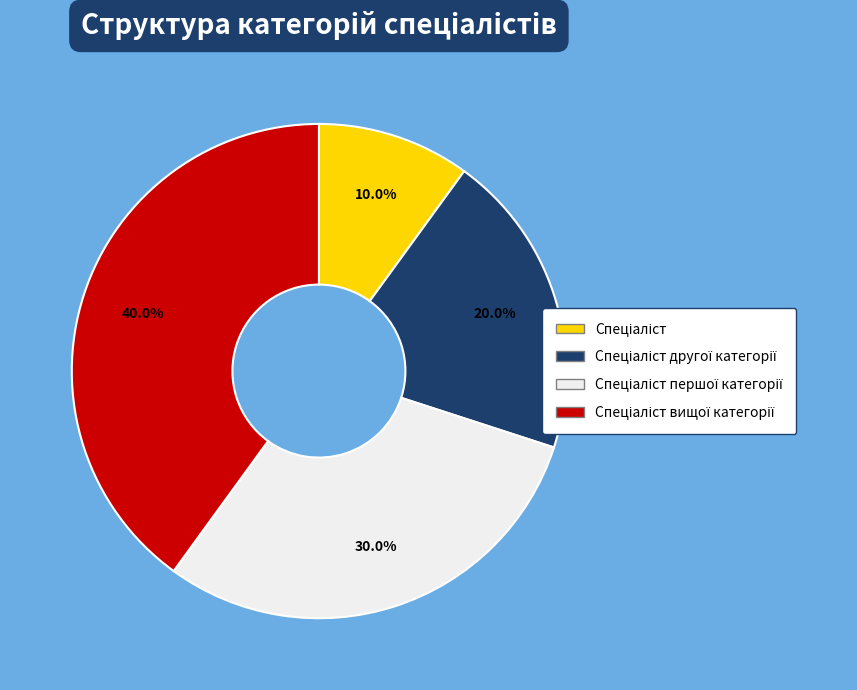

To the nearest percent, what is the difference between the largest and smallest slice percentages?

30%